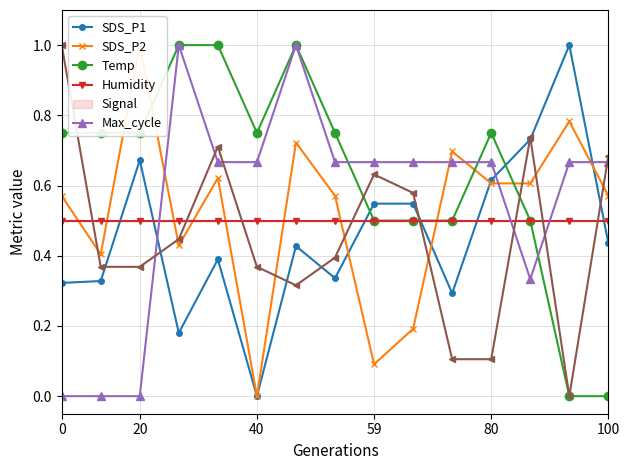

At which category is the sum across all series the highest?

6